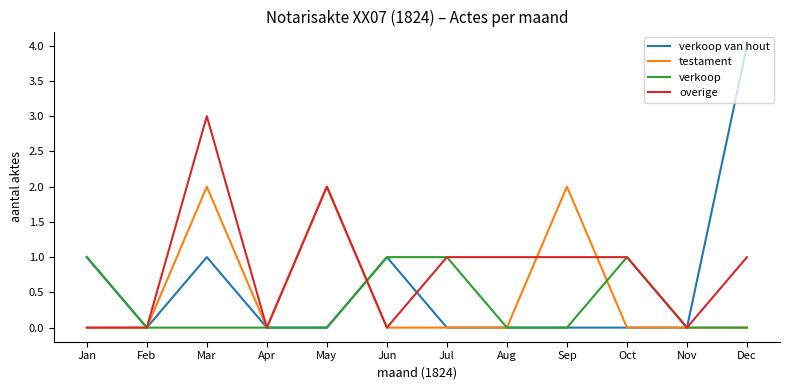

Which label corresponds to the largest value in the chart?

Dec